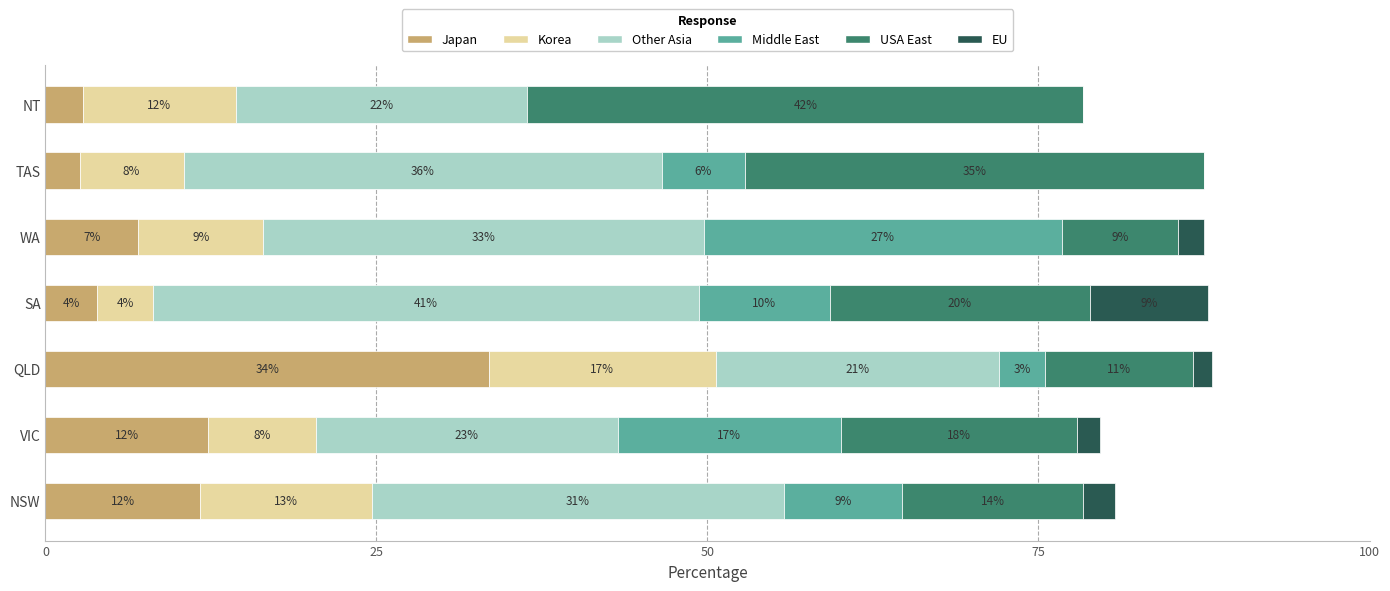

What are all the series names shown in the legend?

Japan, Korea, Other Asia, Middle East, USA East, EU